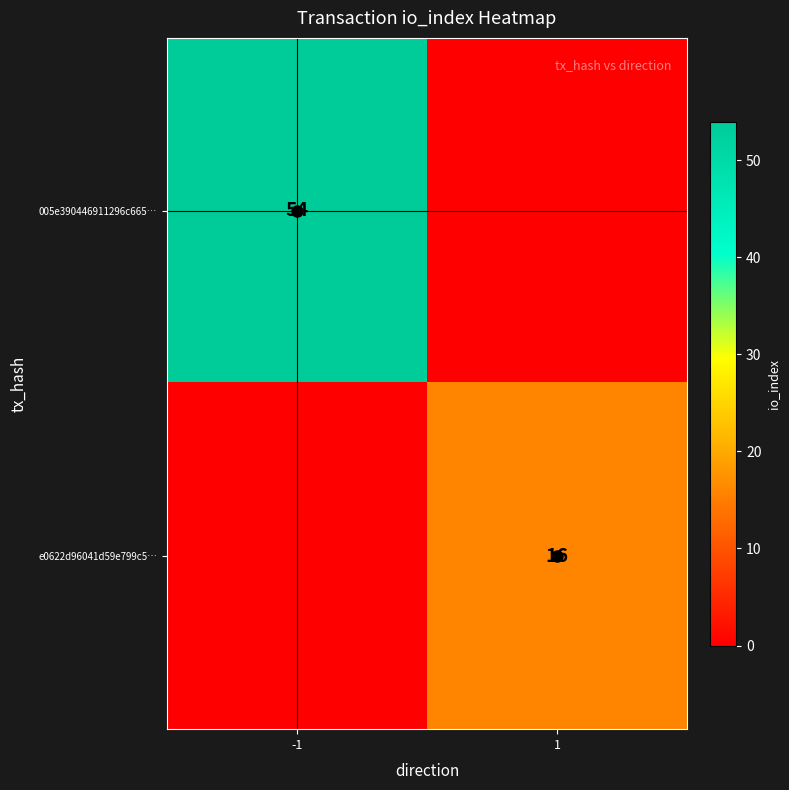

What is the sum of the 005e390446911296c665… values at 1 and -1?

54